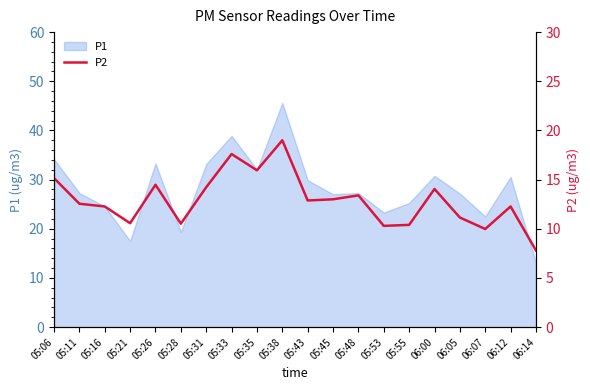

Is it true that P1 equals 32.5 at 05:16?

False